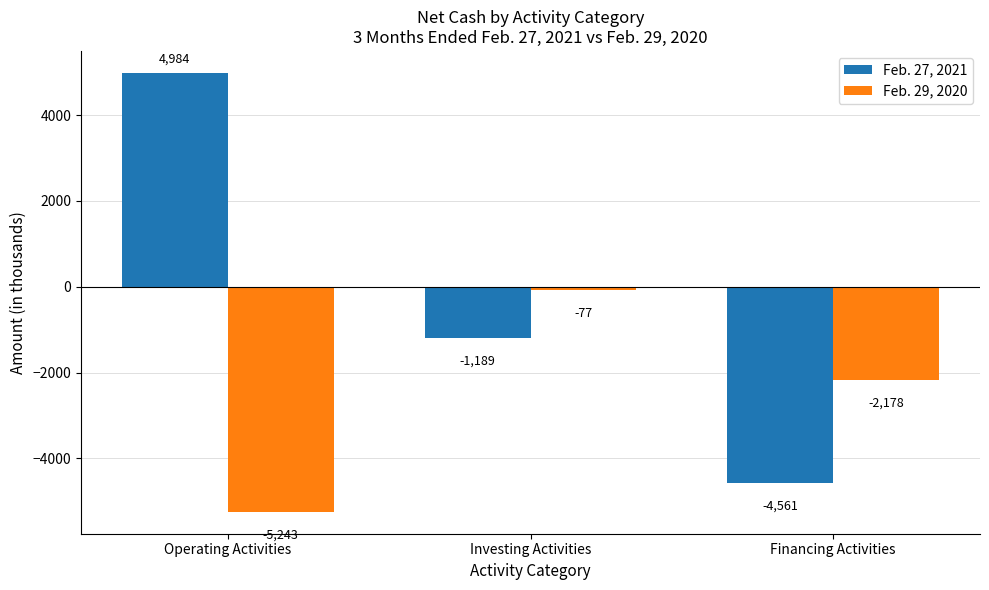

Are the bars horizontal?

No